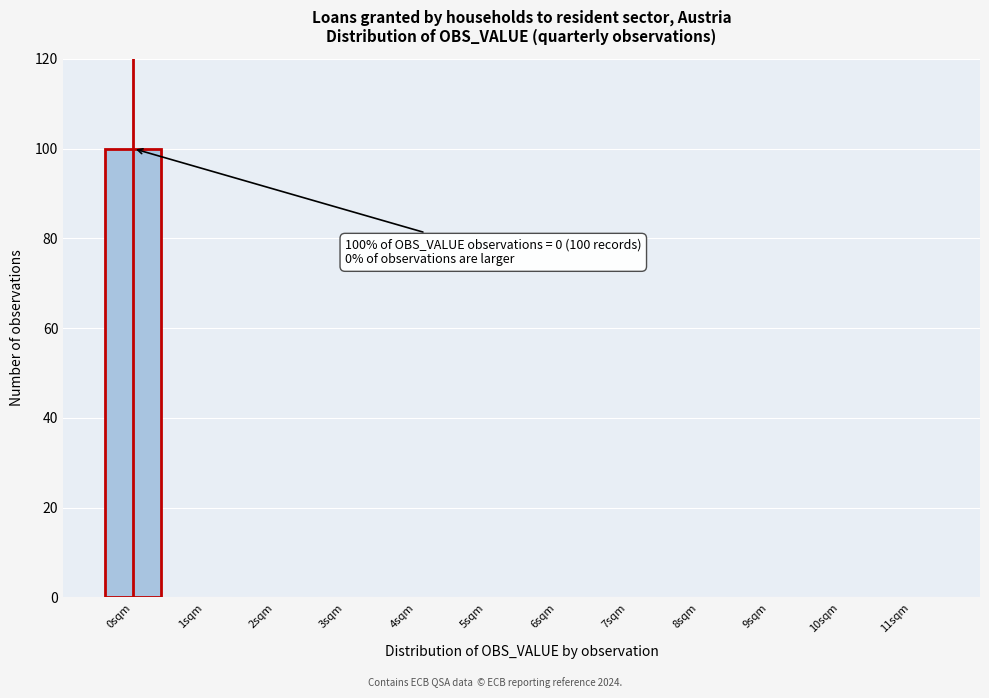

Reading left to right, what are all the values shown in this chart?

0sqm=100	1sqm=0	2sqm=0	3sqm=0	4sqm=0	5sqm=0	6sqm=0	7sqm=0	8sqm=0	9sqm=0	10sqm=0	11sqm=0